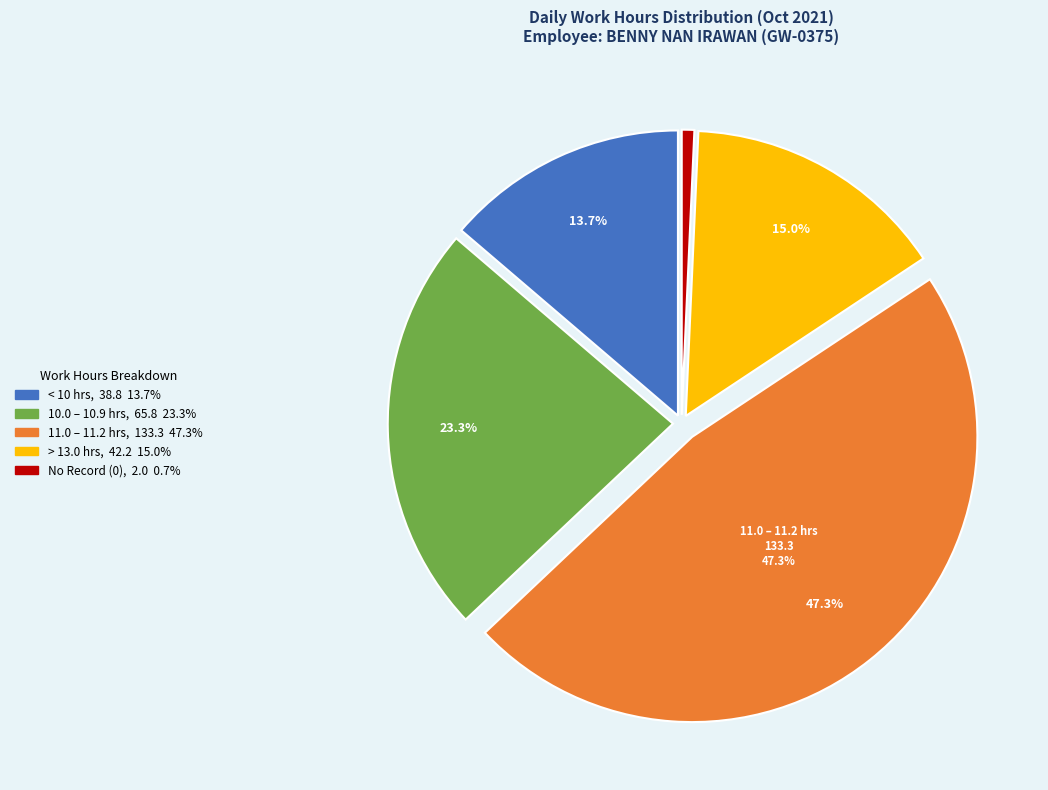

How many segments does this pie chart have?

5